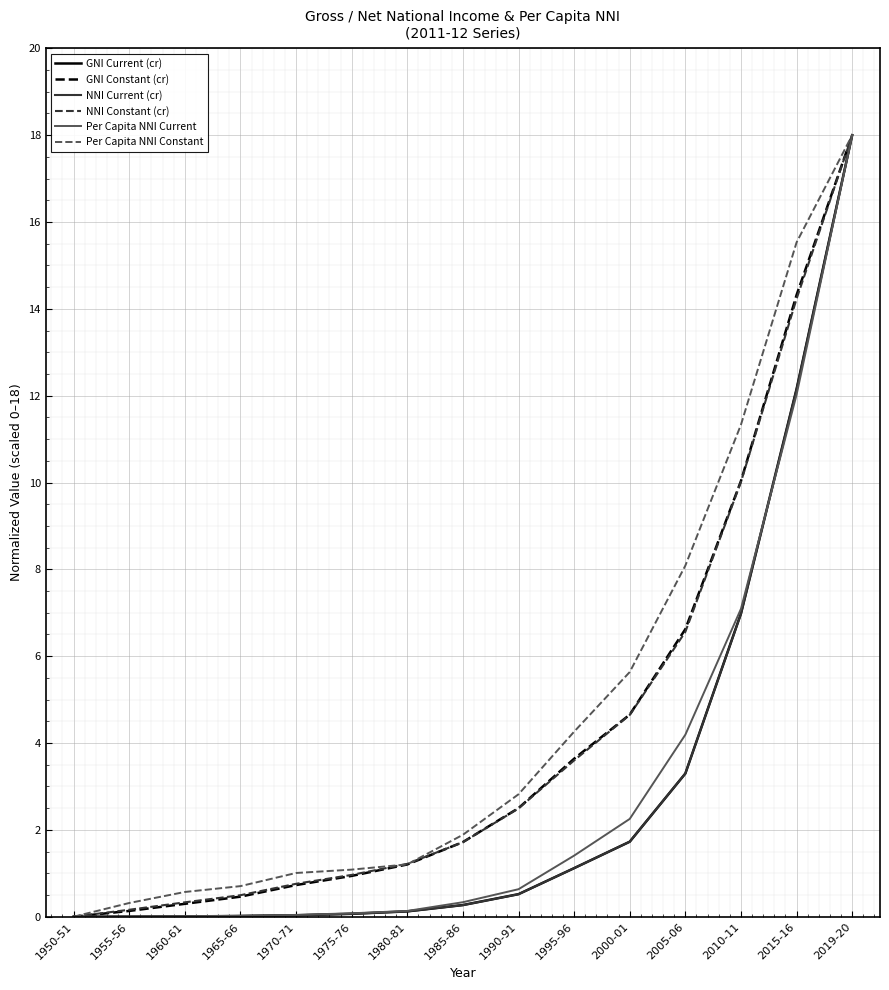

The value of NNI Constant (cr) at 1975-76 is 1.0. True or false?

True